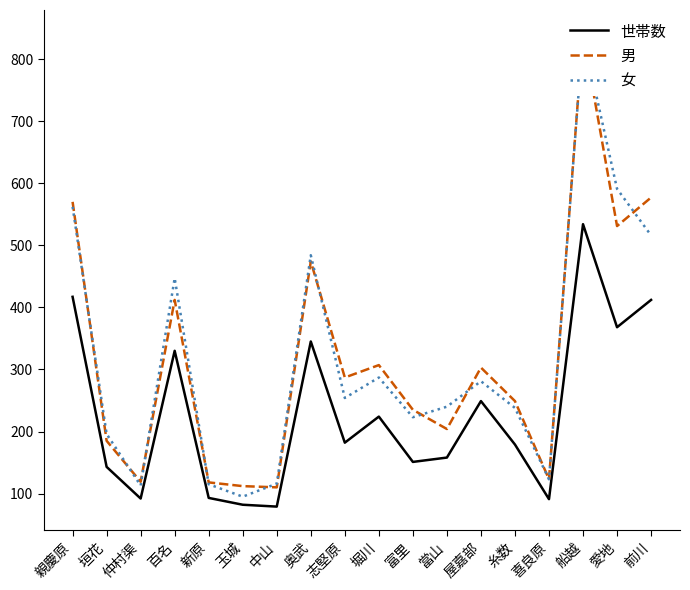

Is the value of 女 at 新原 greater than the value of 男 at 仲村渠?

No